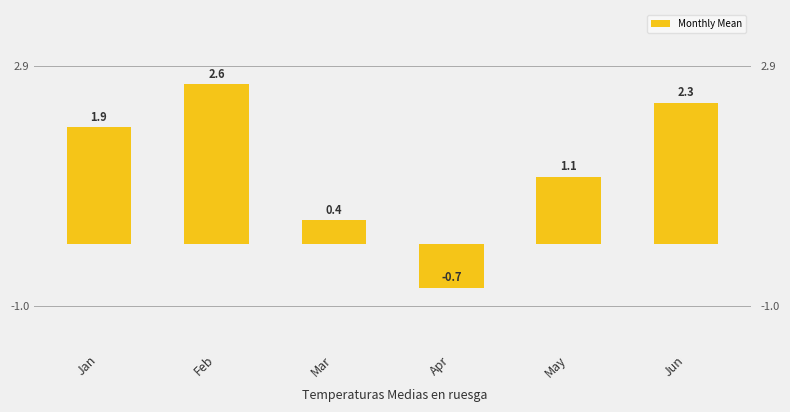

Reading right to left, transcribe all the data shown in this chart.

Jun=2.3	May=1.1	Apr=-0.7	Mar=0.4	Feb=2.6	Jan=1.9